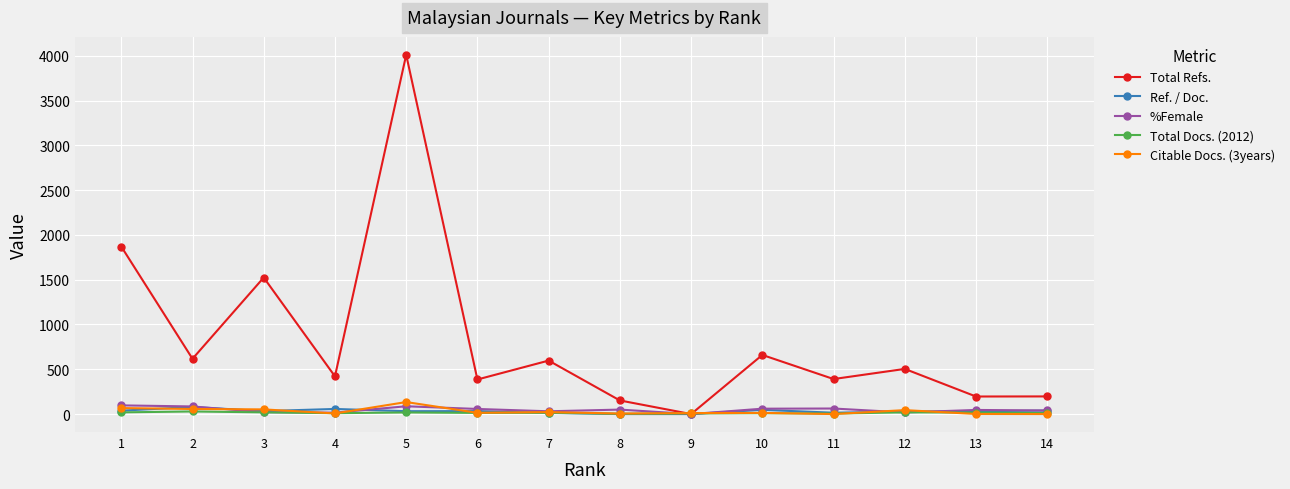

What is the sum of all Ref. / Doc. values?

446